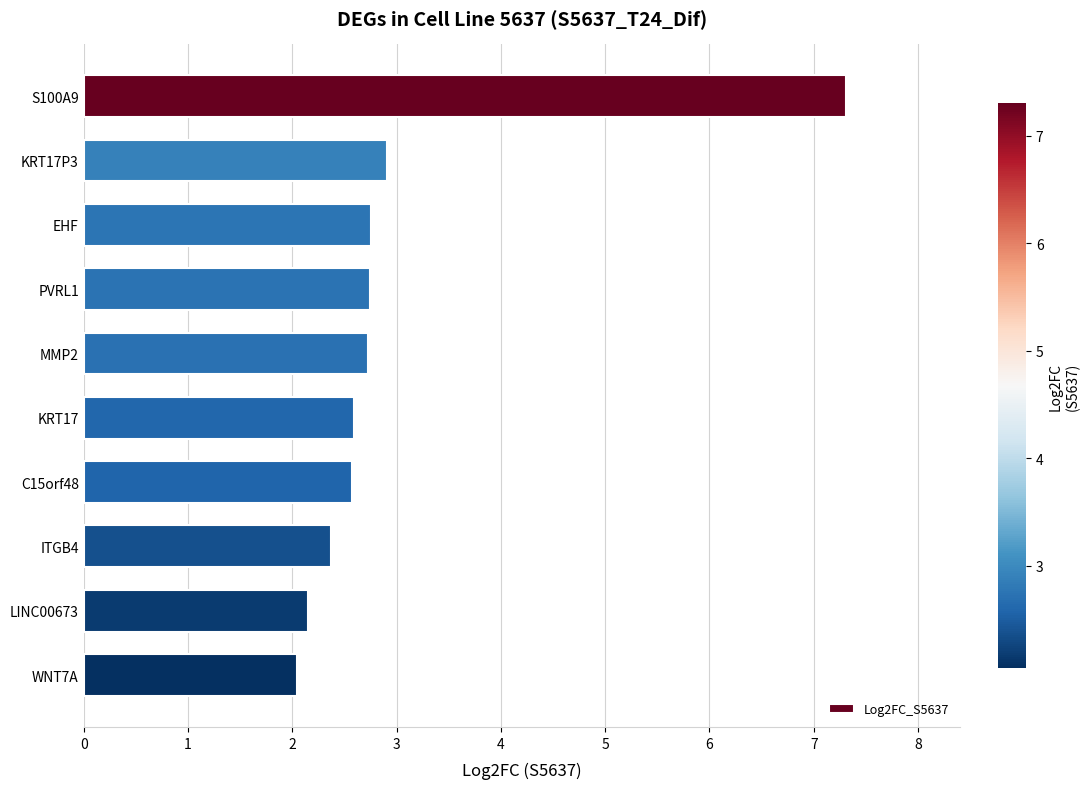

Are the bars horizontal?

Yes